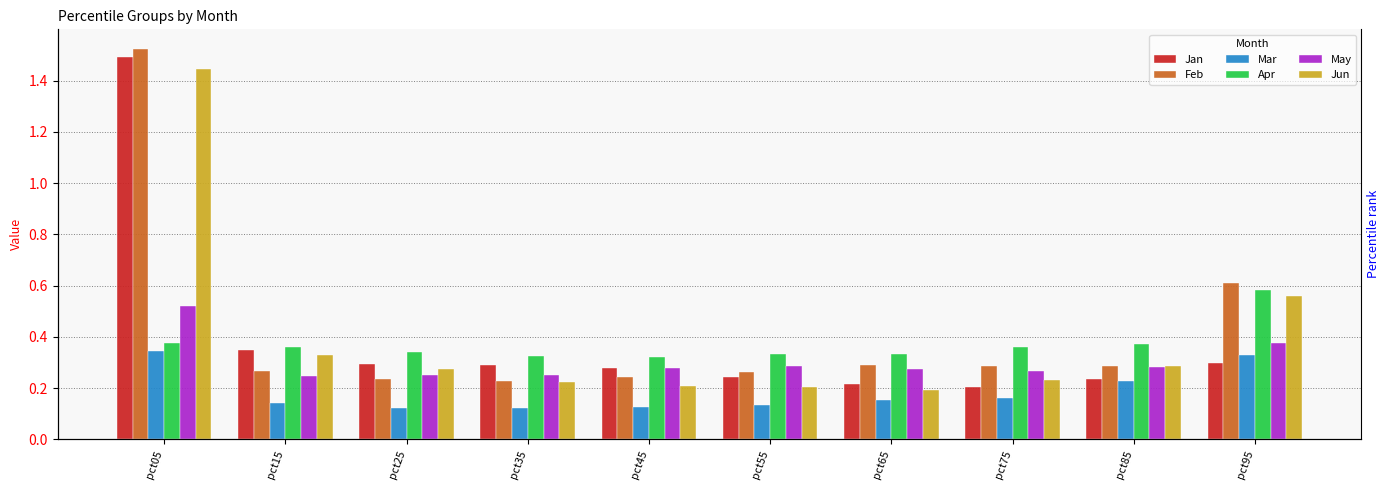

Which series has the largest total across all categories?

Feb